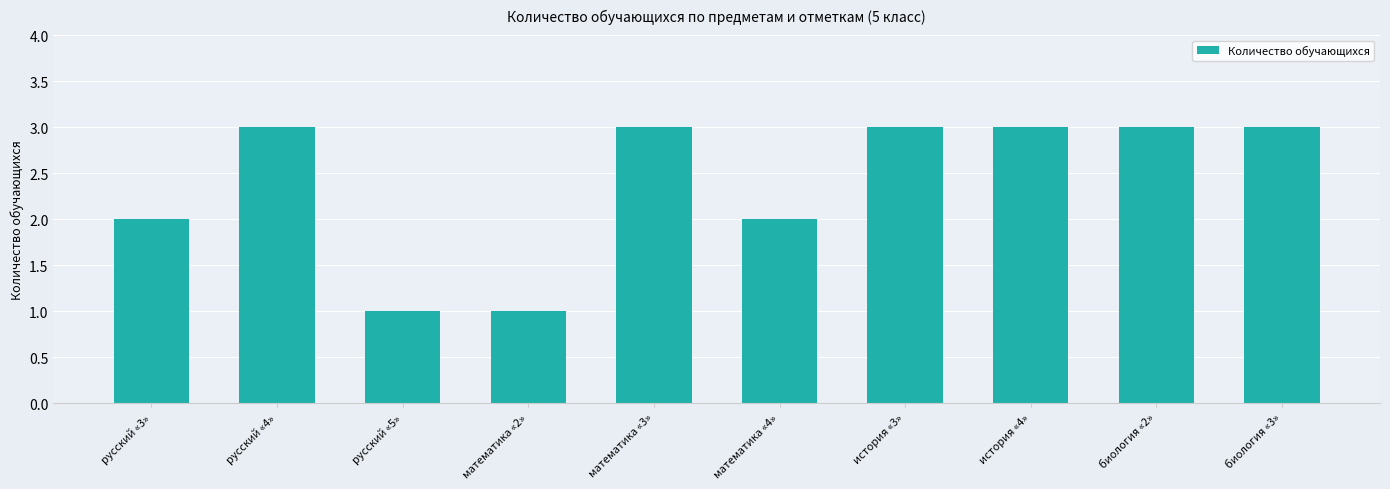

What is the greatest value displayed?

3